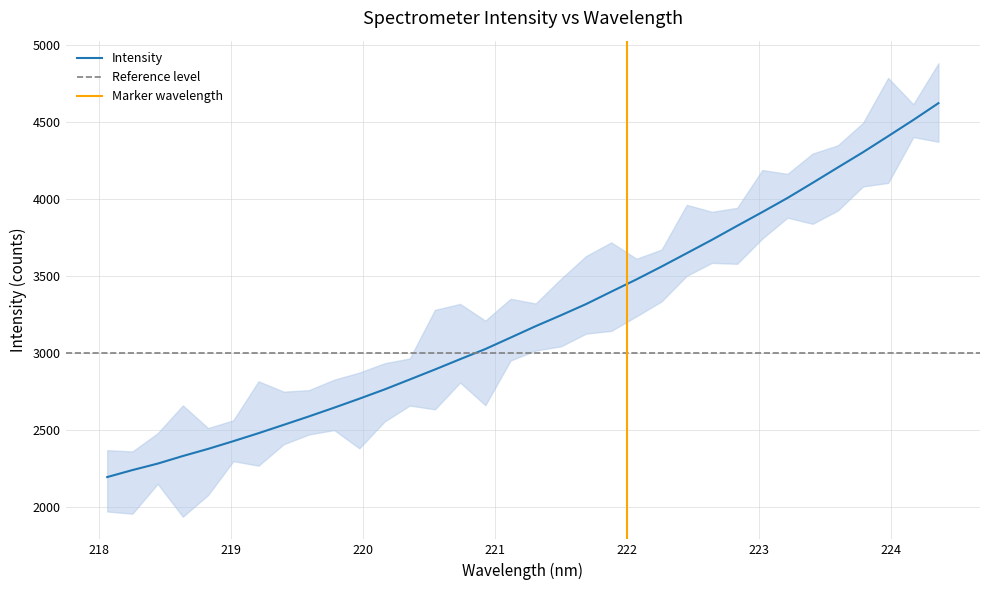

List the labels in order of value, smallest first.

218.0596, 218.2508, 218.442, 218.6332, 218.8244, 219.0156, 219.2067, 219.3979, 219.589, 219.7801, 219.9712, 220.1623, 220.3533, 220.5444, 220.7354, 220.9264, 221.1174, 221.3083, 221.4993, 221.6902, 221.8812, 222.0721, 222.263, 222.4538, 222.6447, 222.8355, 223.0264, 223.2172, 223.408, 223.5987, 223.7895, 223.9802, 224.1709, 224.3616